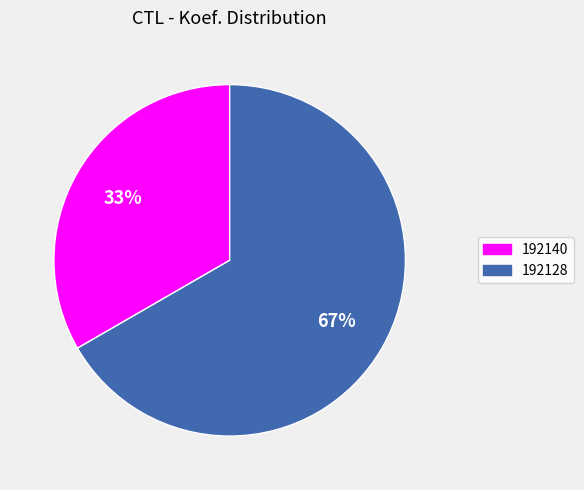

Which category accounts for the majority?

192128